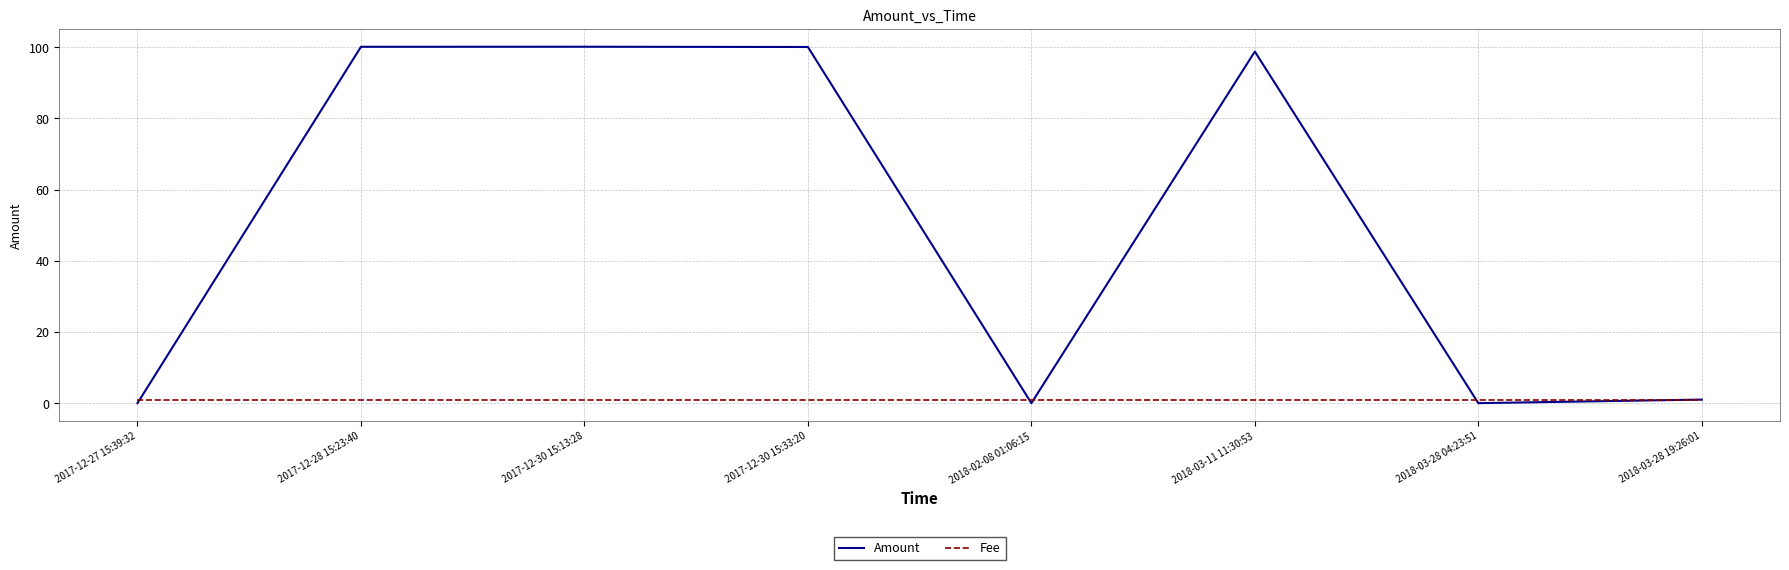

The Amount series shows 50.0 at 2018-03-11 11:30:53. True or false?

False